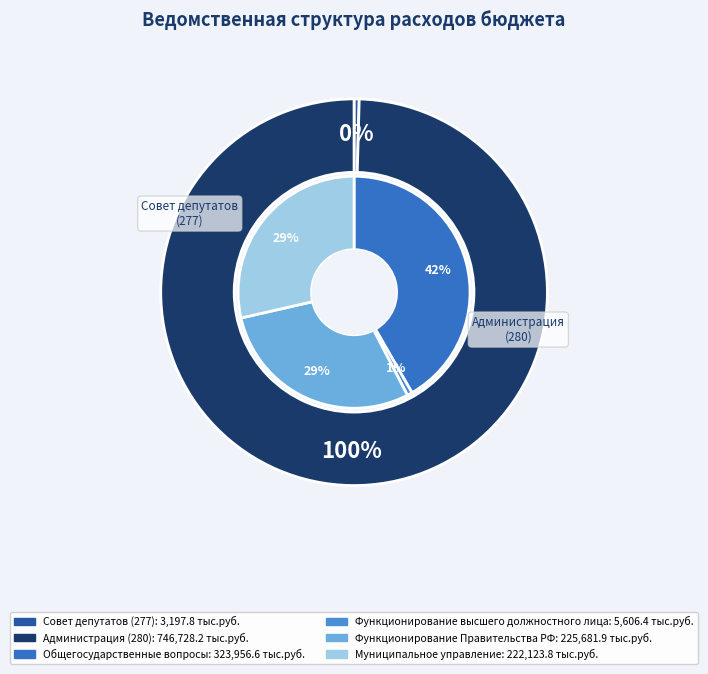

Does Совет депутатов (277) account for over 50% of the chart?

No